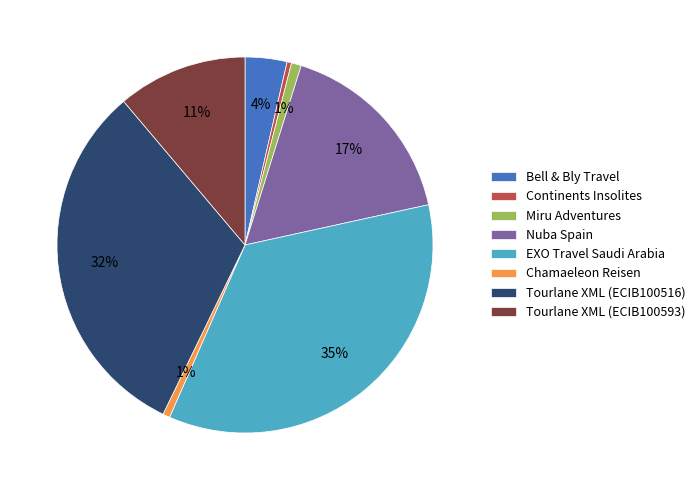

What is the largest slice in the pie chart?

EXO Travel Saudi Arabia